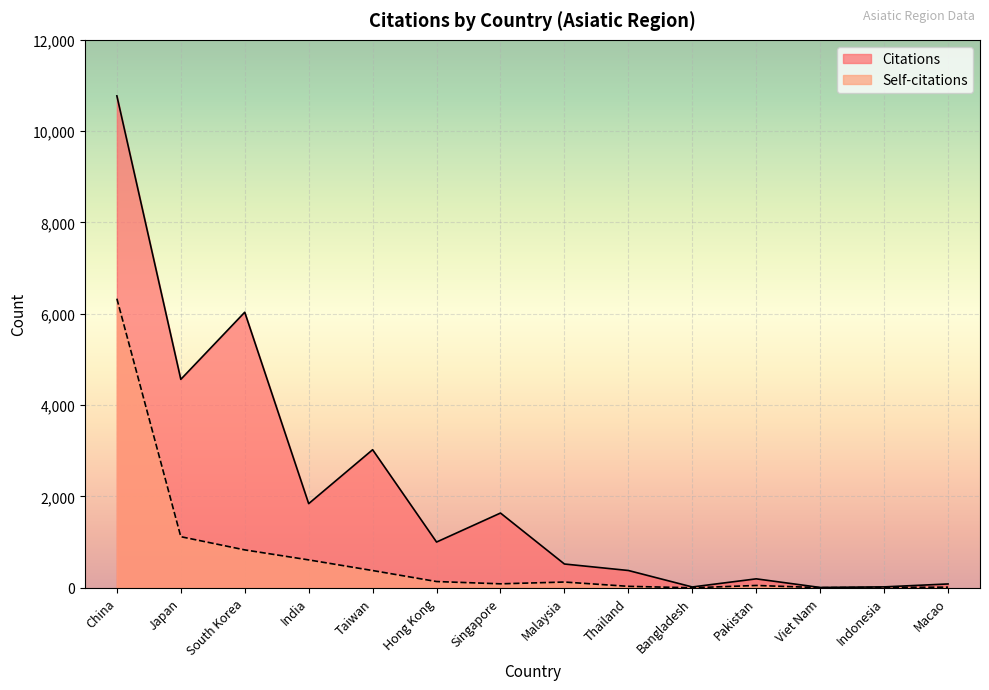

What are all the series names shown in the legend?

Citations, Self-citations